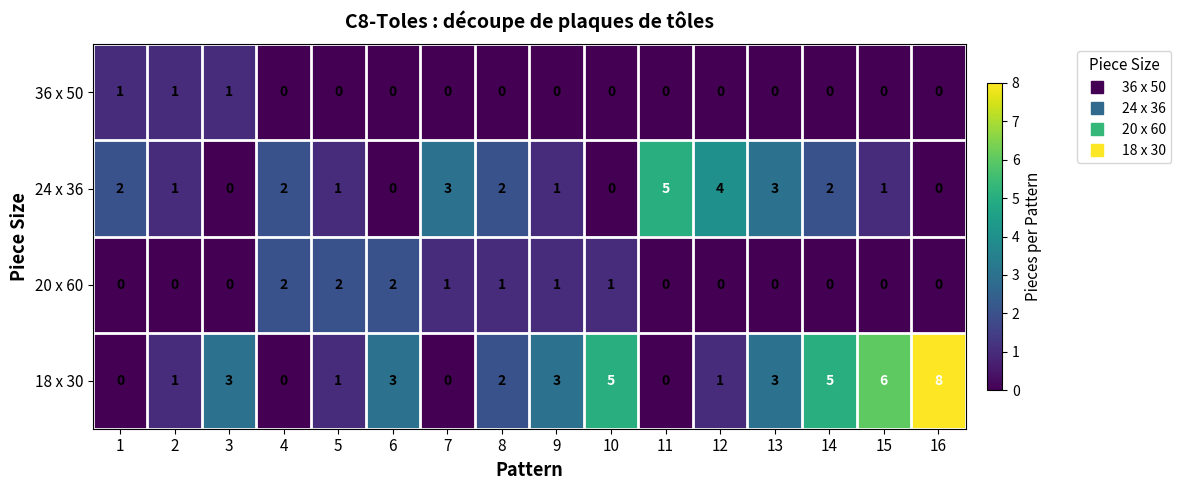

How many distinct data groups are displayed?

4